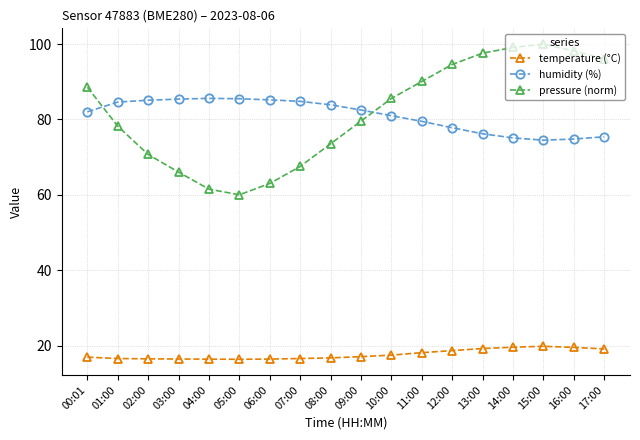

List the series in order of their peak value, lowest first.

temperature (°C), humidity (%), pressure (norm)